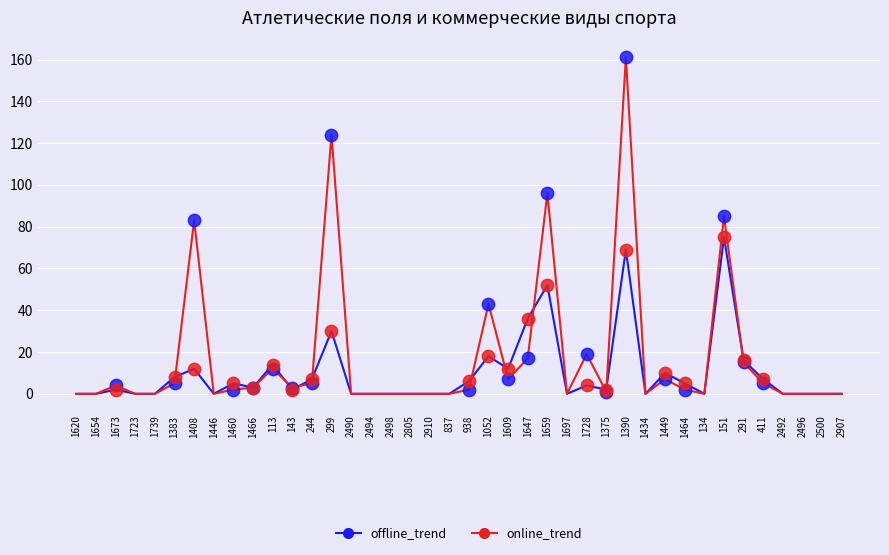

What are all the series names shown in the legend?

offline_trend, online_trend